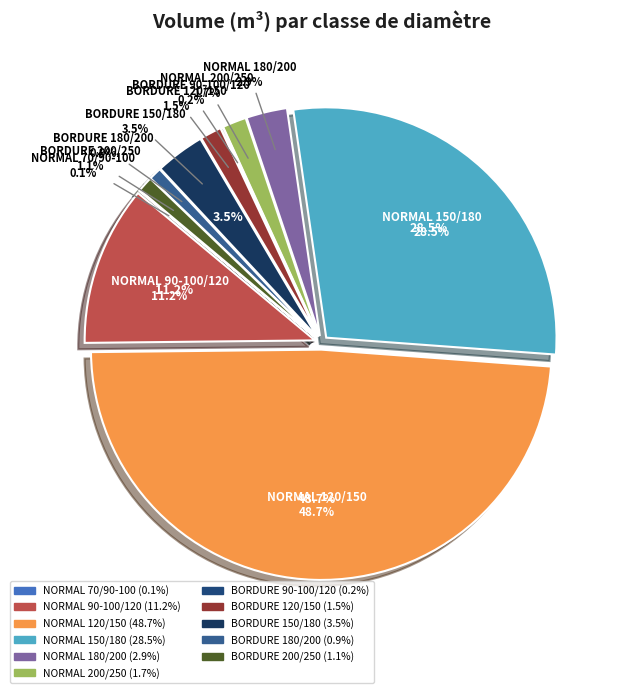

Rank the categories by value from highest to lowest.

120/150, 150/180, (R:90-F:100)/120, 150/180 BORDURE, 180/200, 200/250, 120/150 BORDURE, 200/250 BORDURE, 180/200 BORDURE, (R:90-F:100)/120 BORDURE, 70/(R:90-F:100)